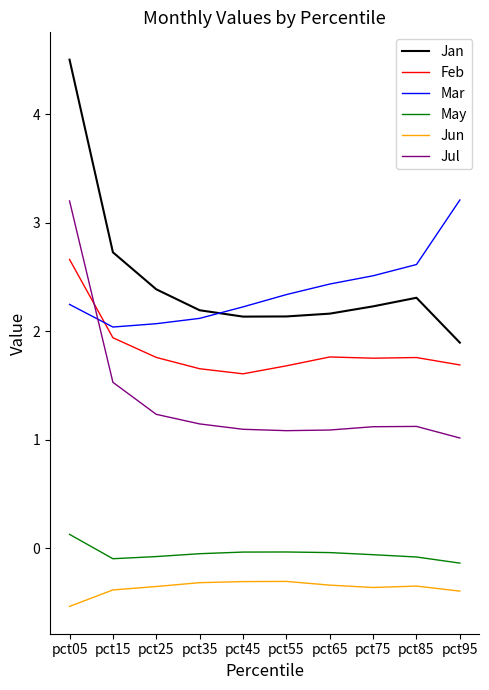

Which series ends up on top after the final intersection of Jan and Mar?

Mar